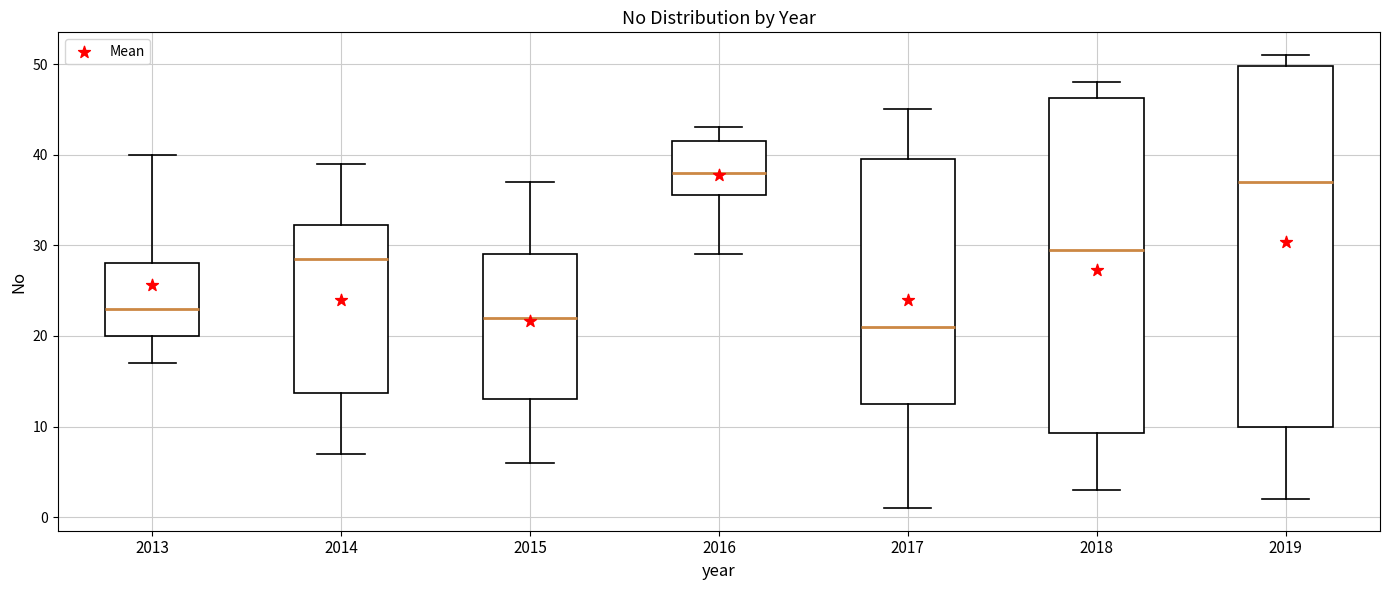

Which box is the tallest, from its lower edge to its upper edge?

2019